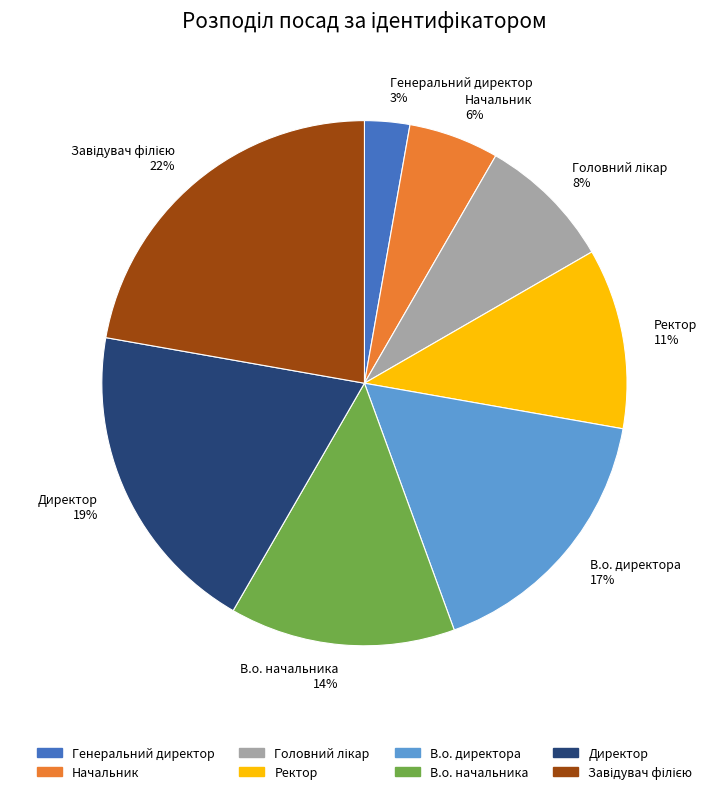

What is the ratio of the value at В.о. директора 17% to the value at Ректор 11%?

1.5